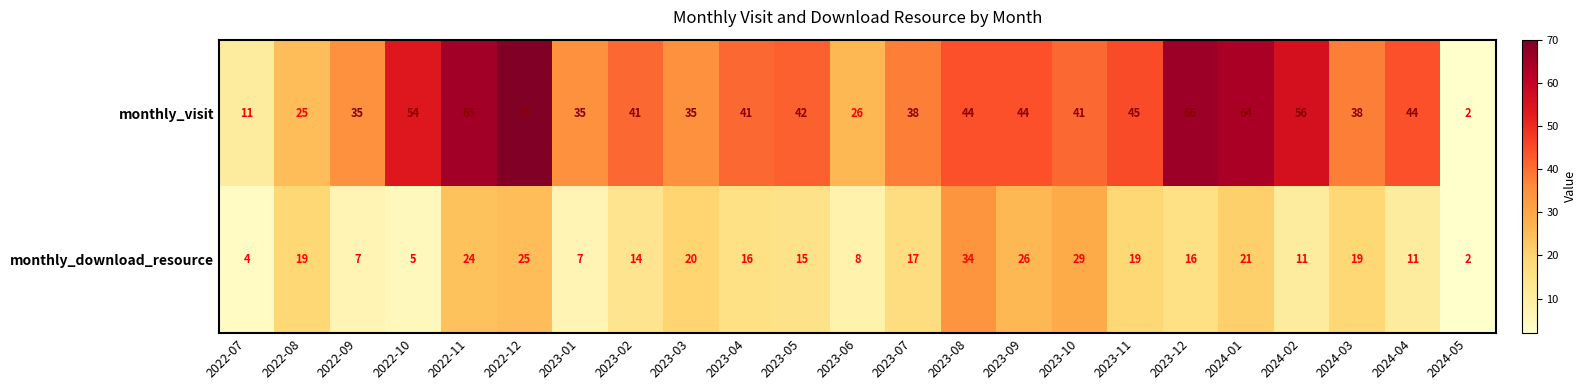

Which label corresponds to the largest value in the chart?

2022-12